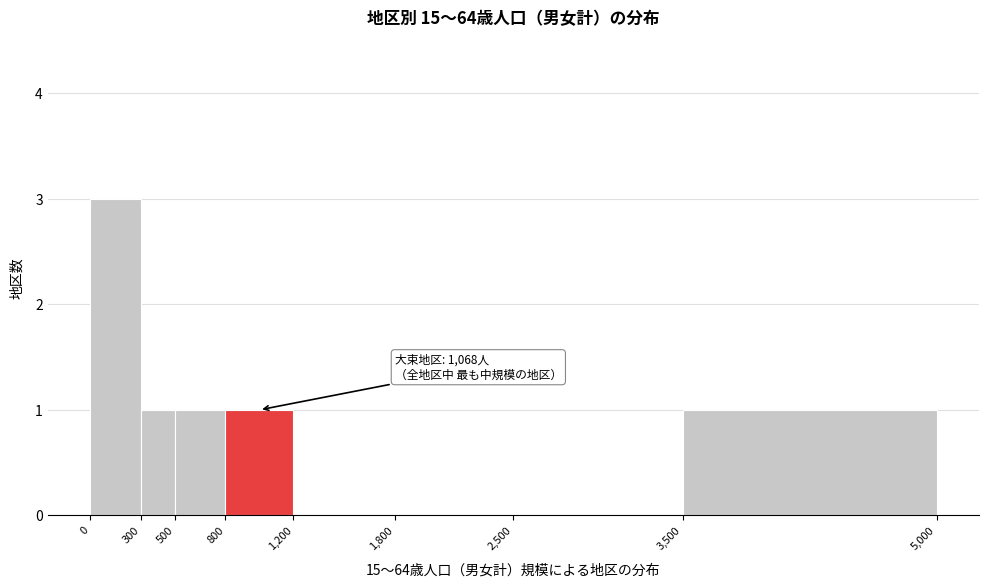

Over which range of the x-axis is the bar tallest?

0 to 300